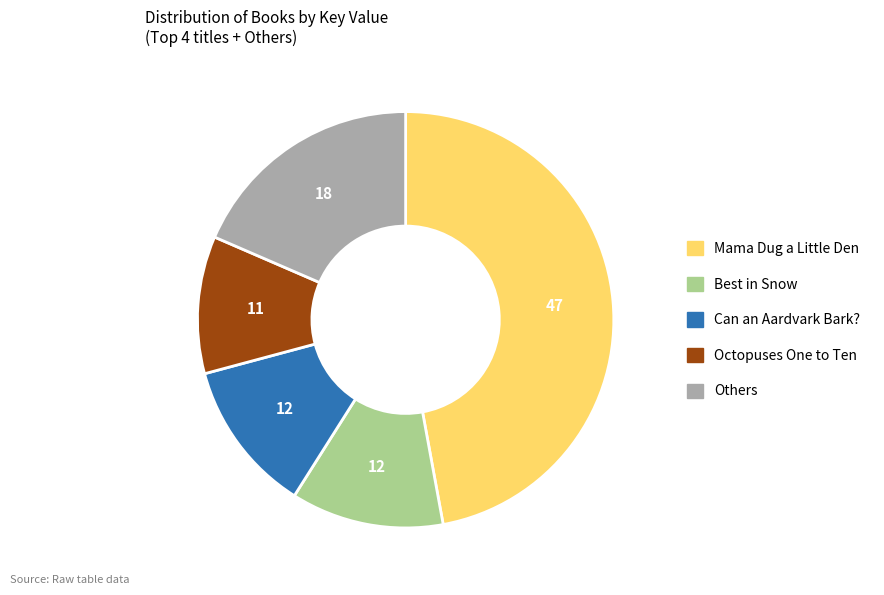

Does Can an Aardvark Bark? represent more than half of the total?

No